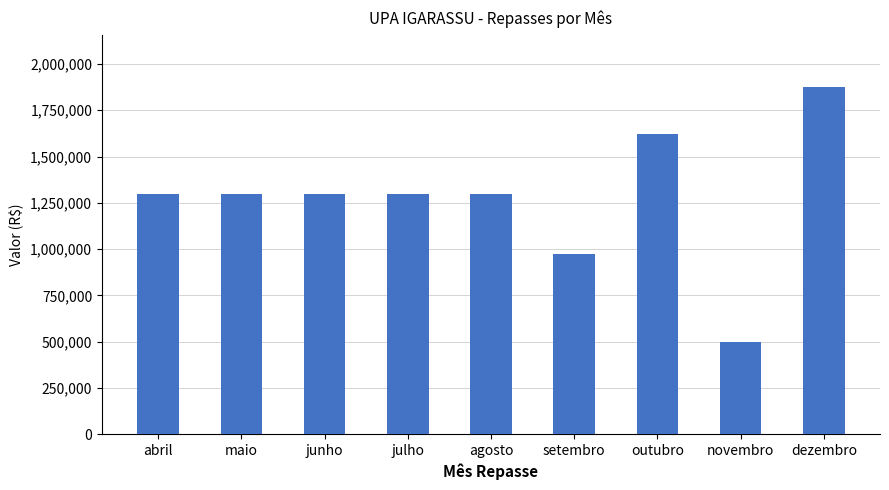

What is the greatest value displayed?

1876988.9